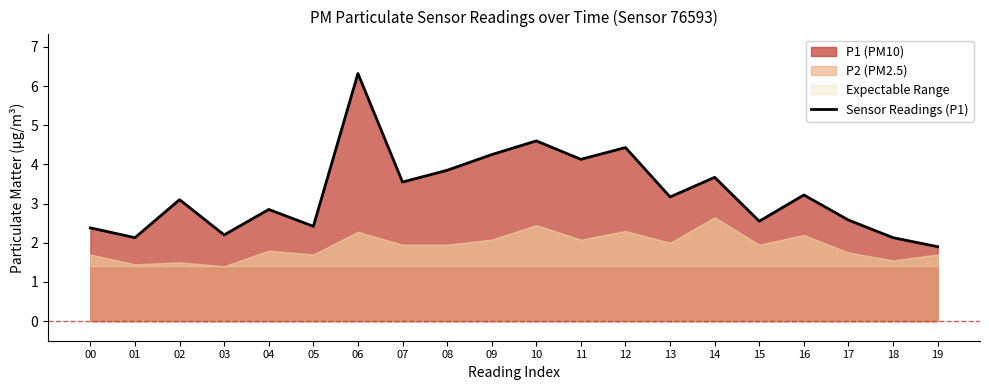

List the labels in order of value, smallest first.

19, 01, 18, 03, 00, 05, 15, 17, 04, 02, 13, 16, 07, 14, 08, 11, 09, 12, 10, 06